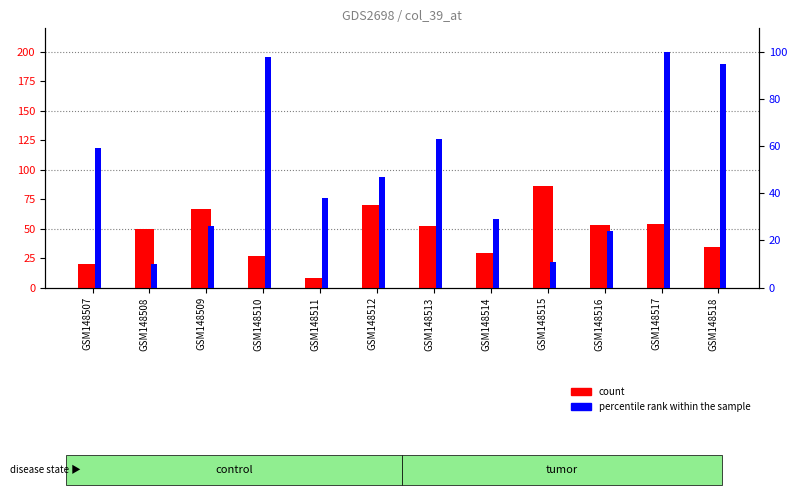

What is the smallest value displayed?

8